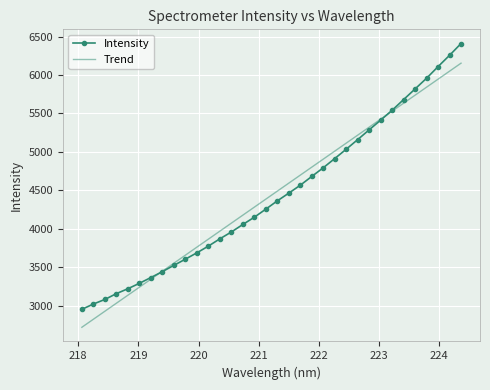

Rank the series by their maximum value, from lowest to highest.

Trend, Intensity